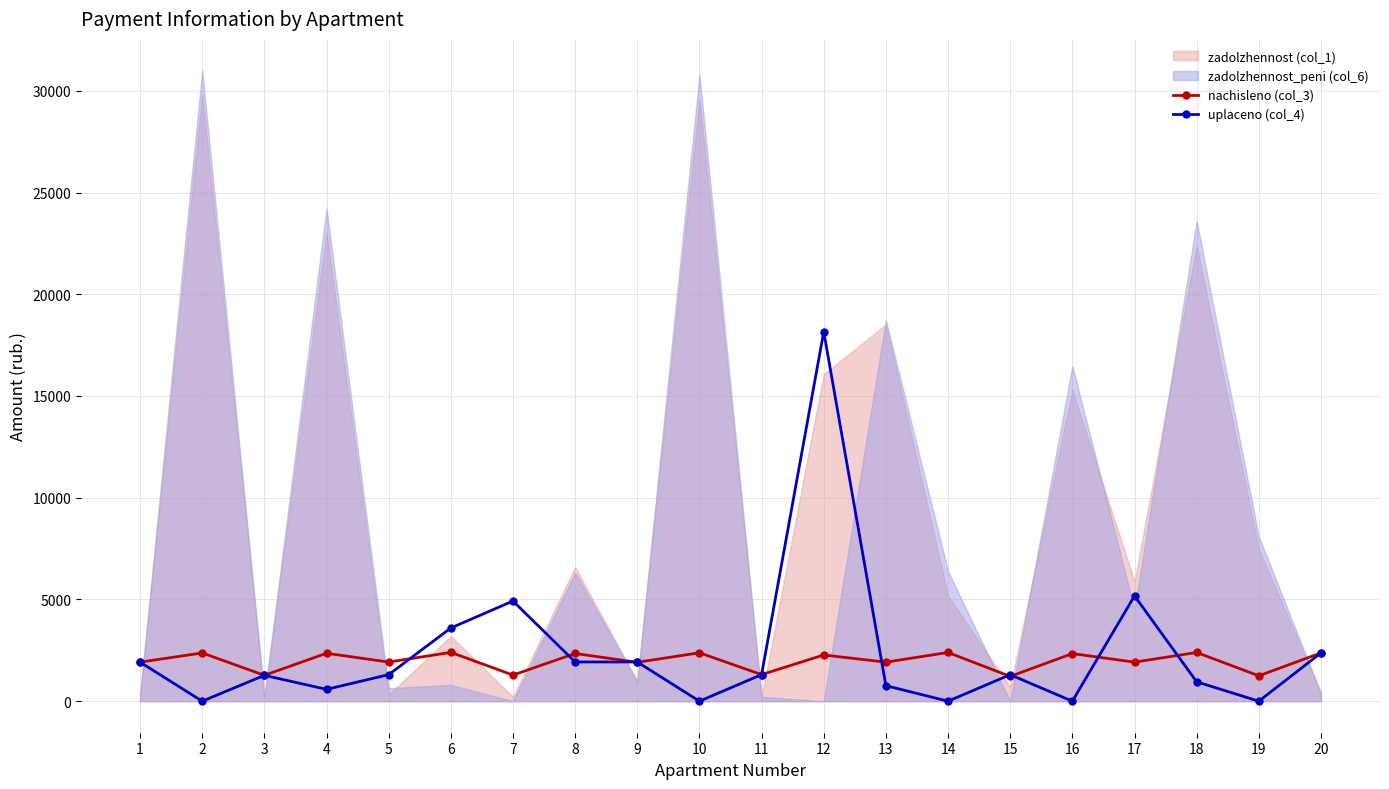

Where is the first local maximum for uplaceno (col_4)?

3